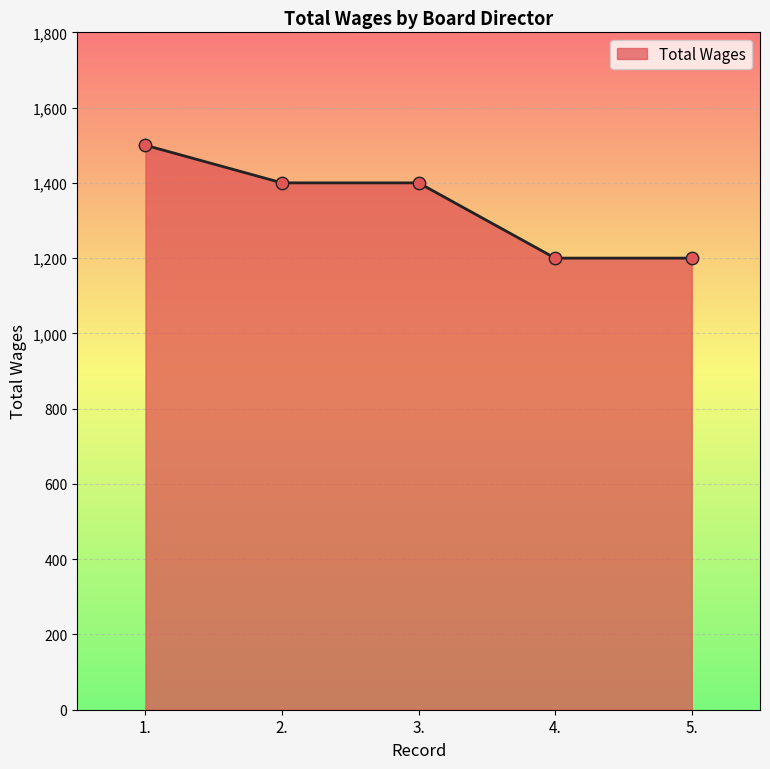

Which has a higher value, 1. or 3.?

1.